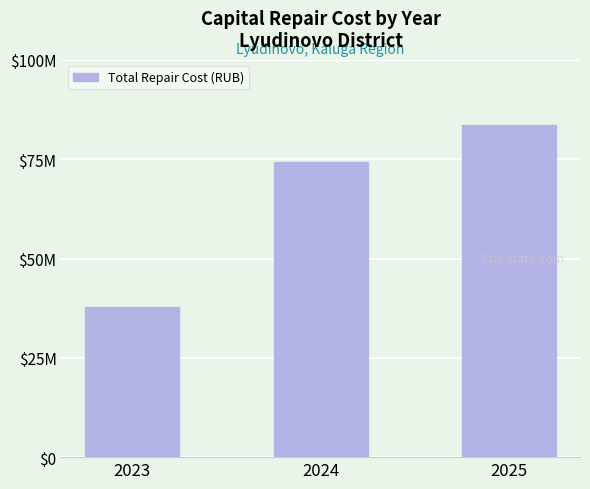

What value does the data have at 2023?

37729977.4